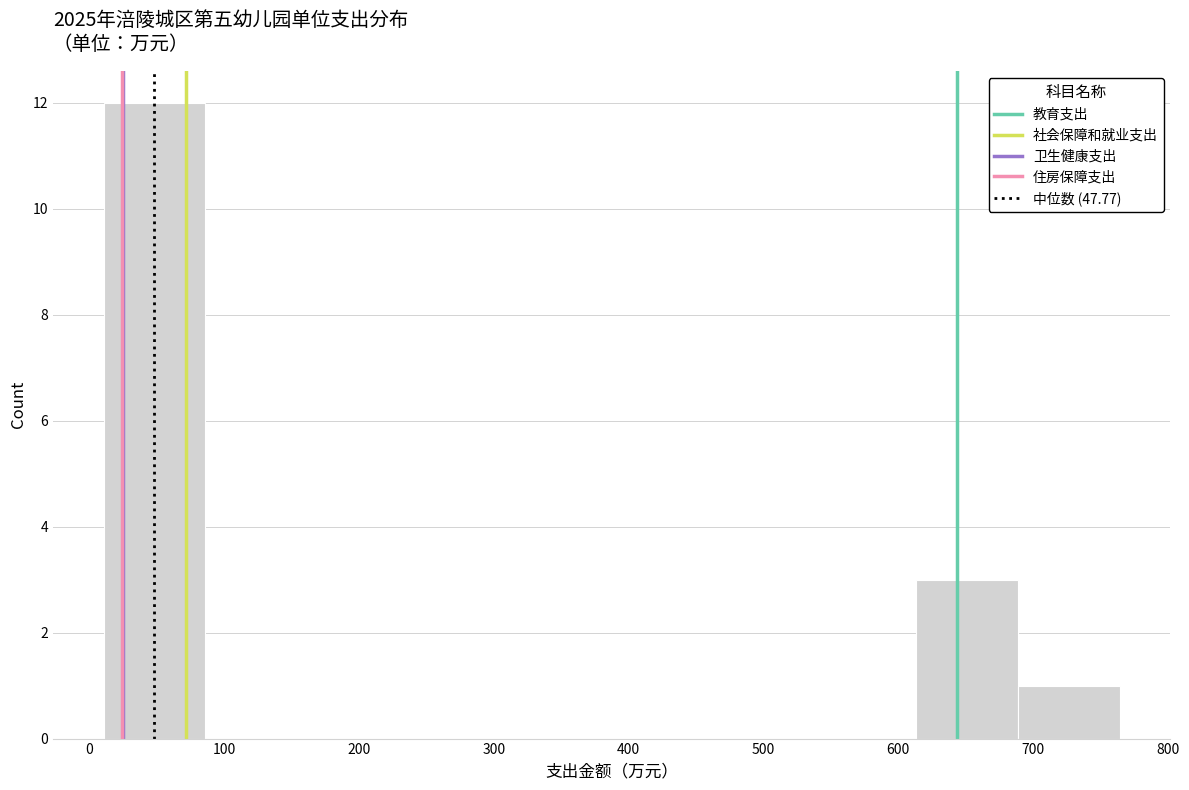

What is the height of the bar covering 690 to 760 on the x-axis? Neither the bar edges nor the heights are printed on the chart, so give them approximately, as read against the axes.

1